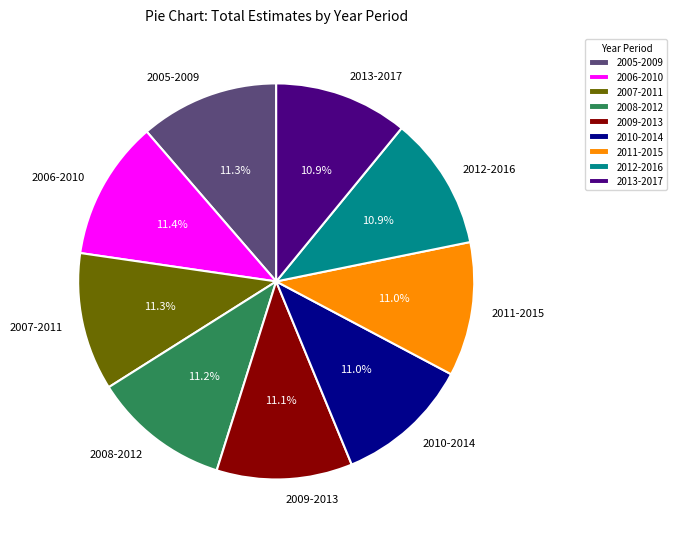

How many segments does this pie chart have?

9